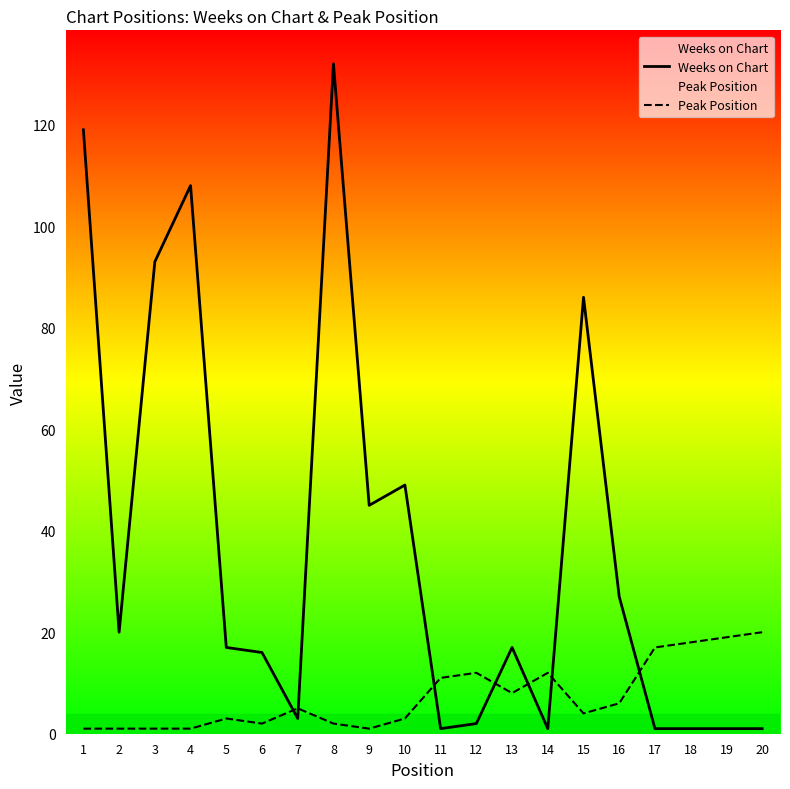

Reading left to right, extract all data points from this chart.

Weeks on Chart: 119	20	93	108	17	16	3	132	45	49	1	2	17	1	86	27	1	1	1	1
Peak Position: 1	1	1	1	3	2	5	2	1	3	11	12	8	12	4	6	17	18	19	20